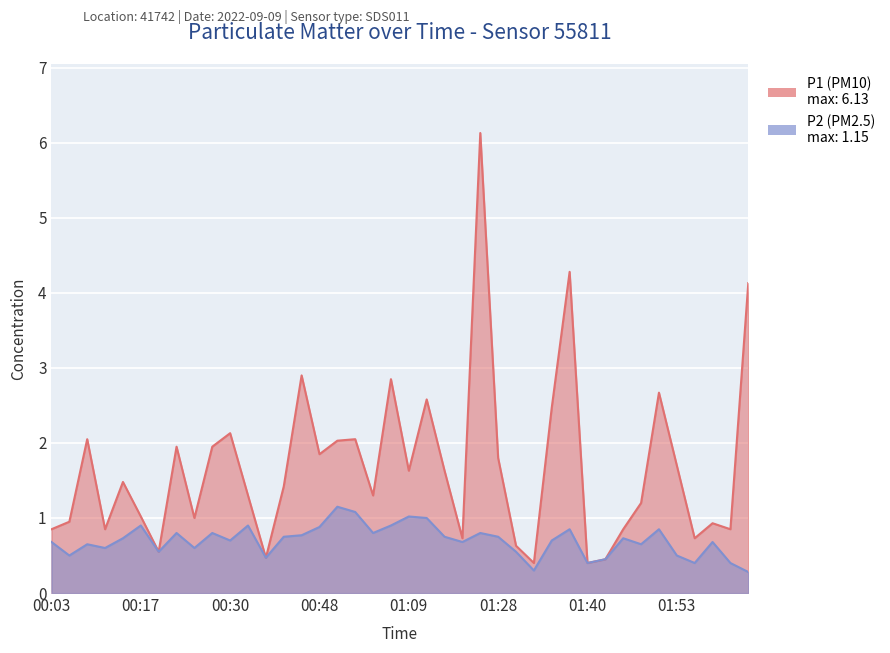

Is it true that P2 equals 0.7 at 00:03?

True